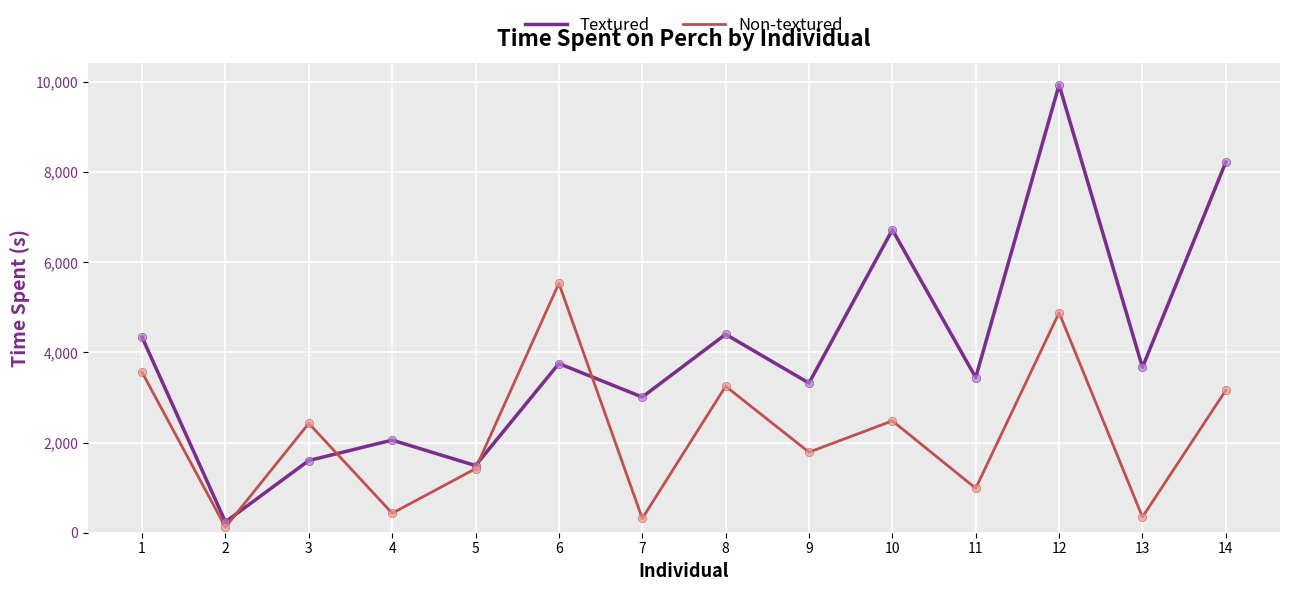

Is the value of Non-textured at 10 greater than the value of Textured at 9?

No